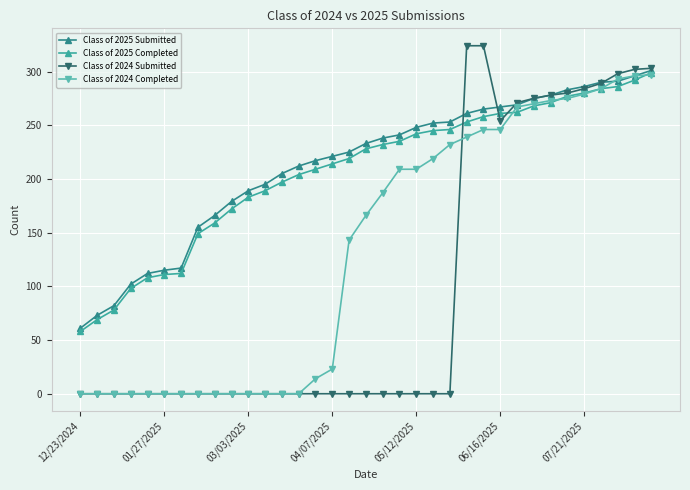

Which series has the widest spread of values?

Class of 2024 Submitted